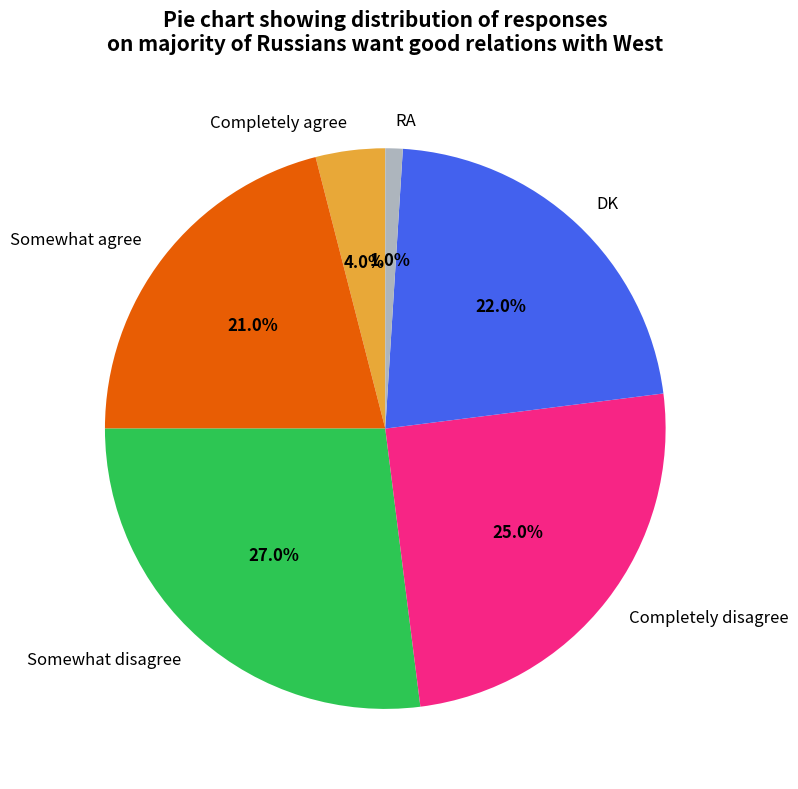

What is the smallest slice in the pie chart?

RA